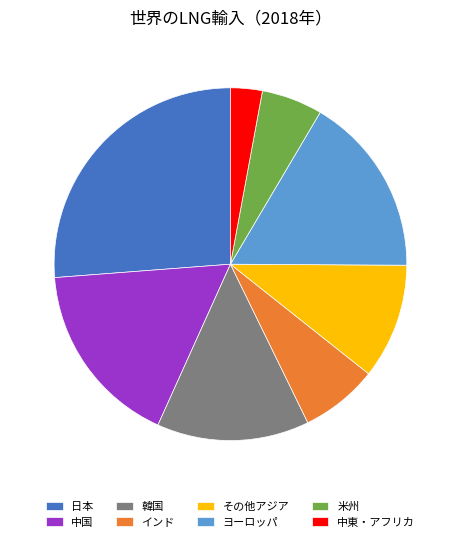

How many slices are in this pie chart?

8